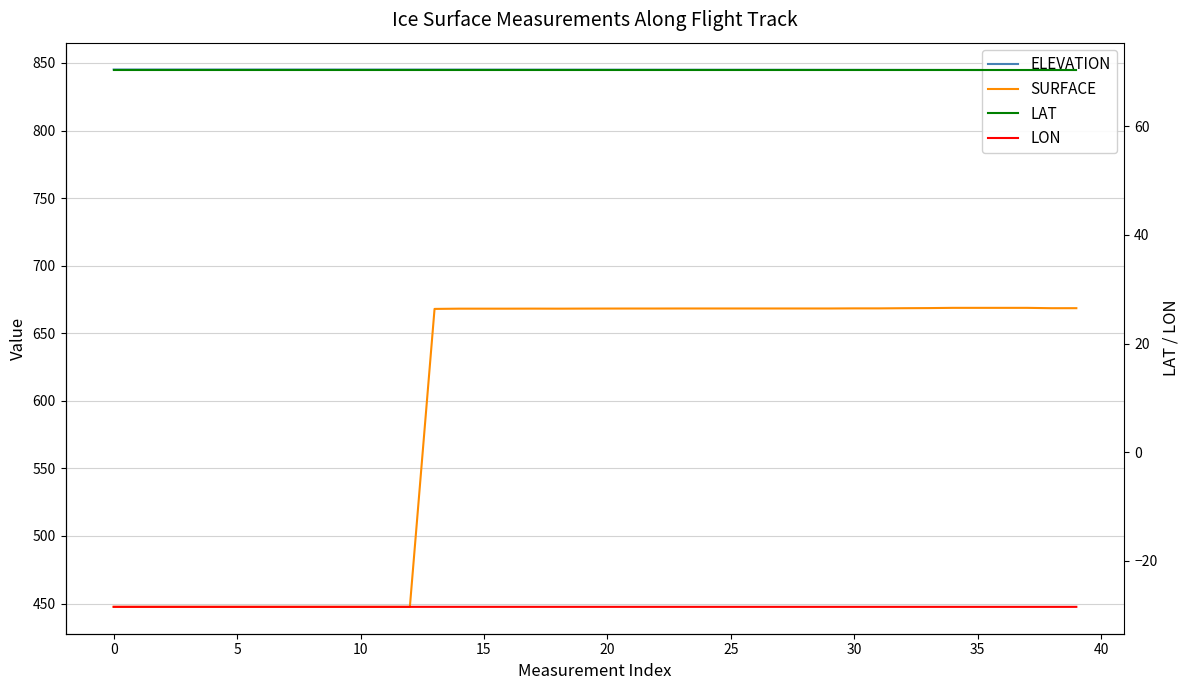

Which series has the largest range (max minus min)?

SURFACE